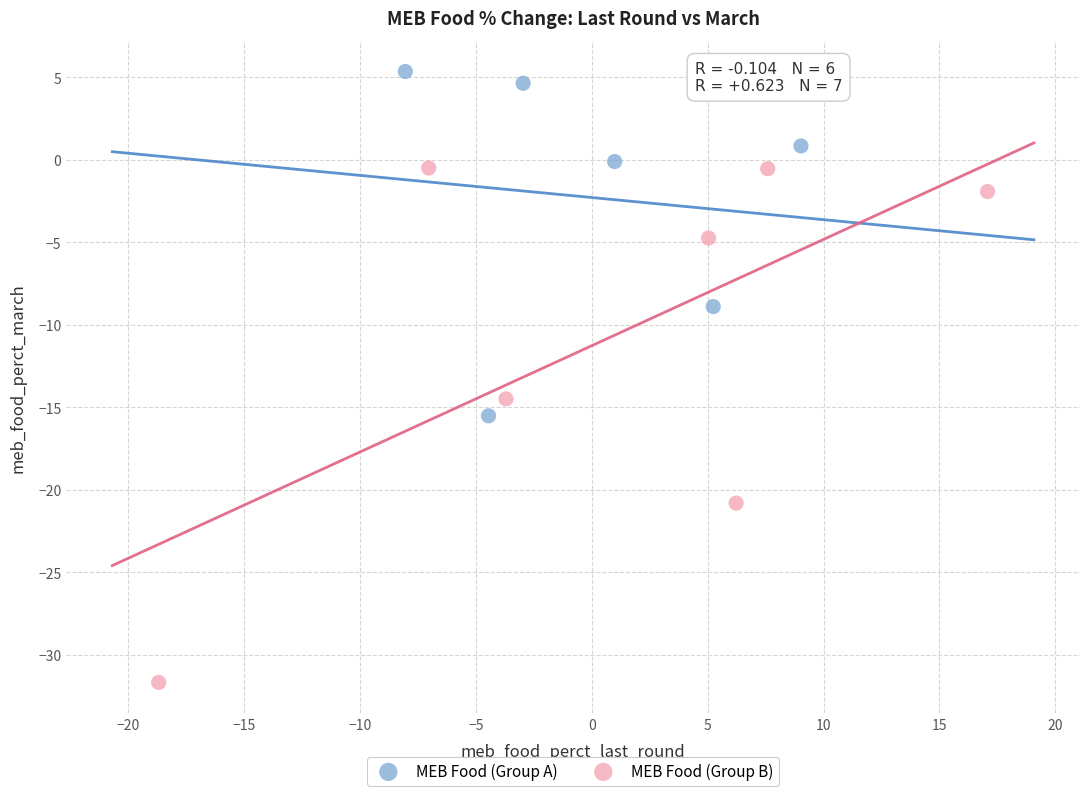

Which series reaches the minimum Y coordinate?

MEB Food (Group B)